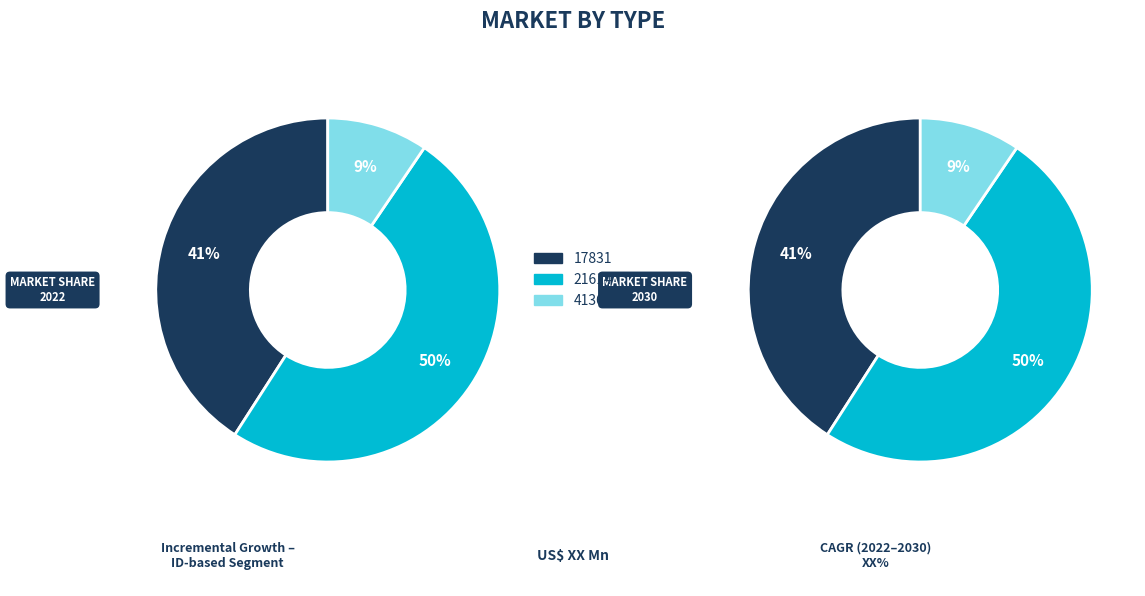

What percentage is NOT represented by 21614?

50.4%